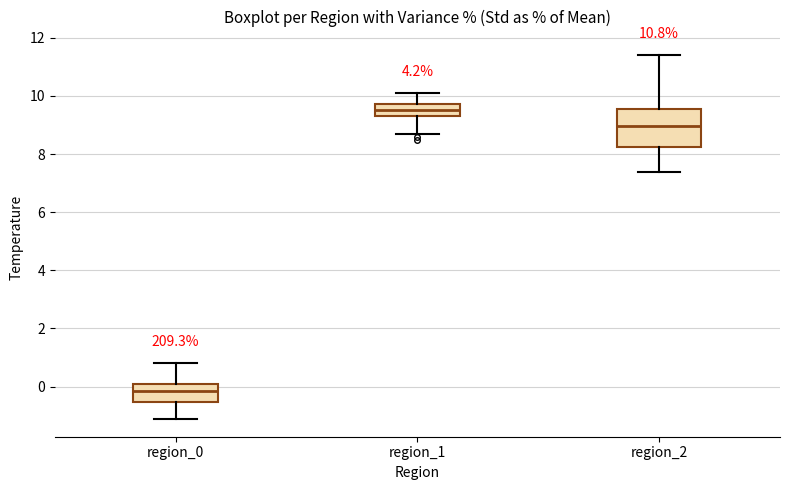

Where is the lower edge of the box for region_0 on the y-axis? The values are not printed on the chart, so give them approximately, as read against the axis.

-0.6